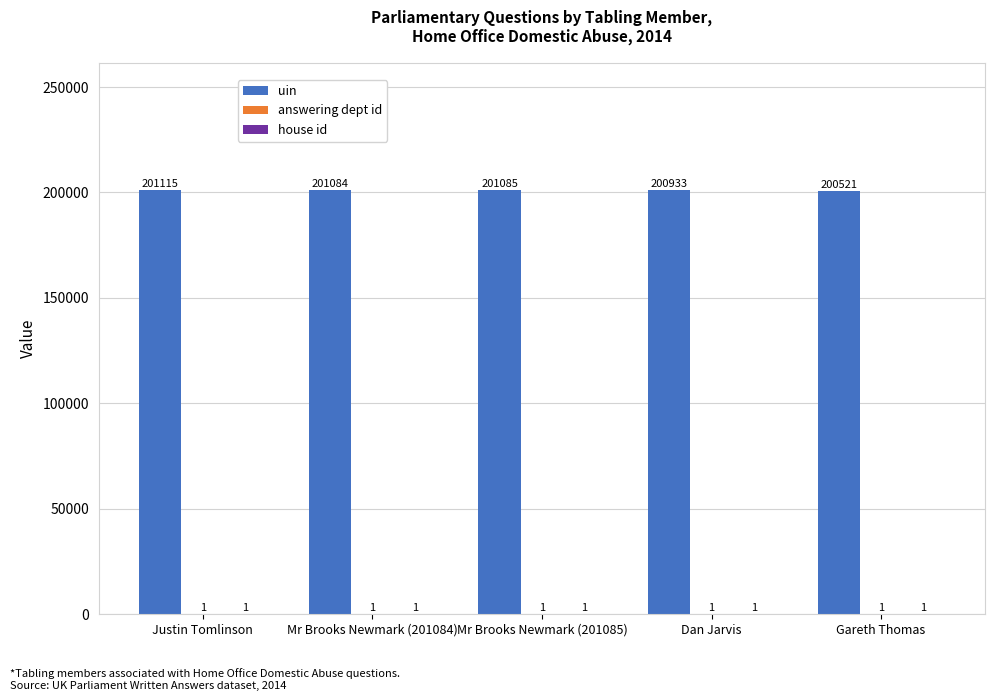

True or false: uin has a value of 200521 at Gareth Thomas.

True